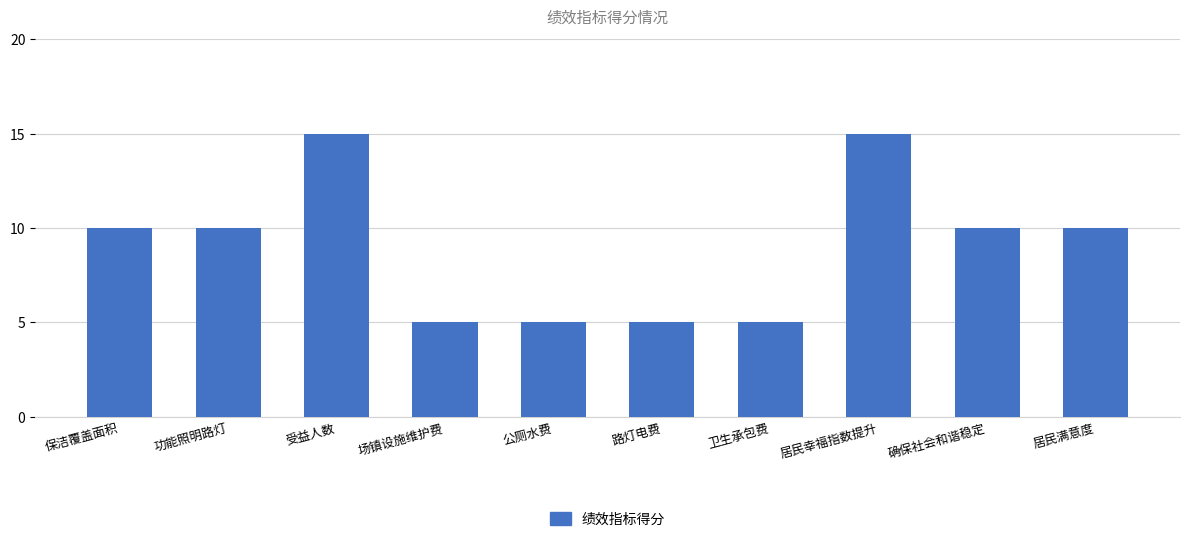

What is the label of the 9th bar from the left?

确保社会和谐稳定